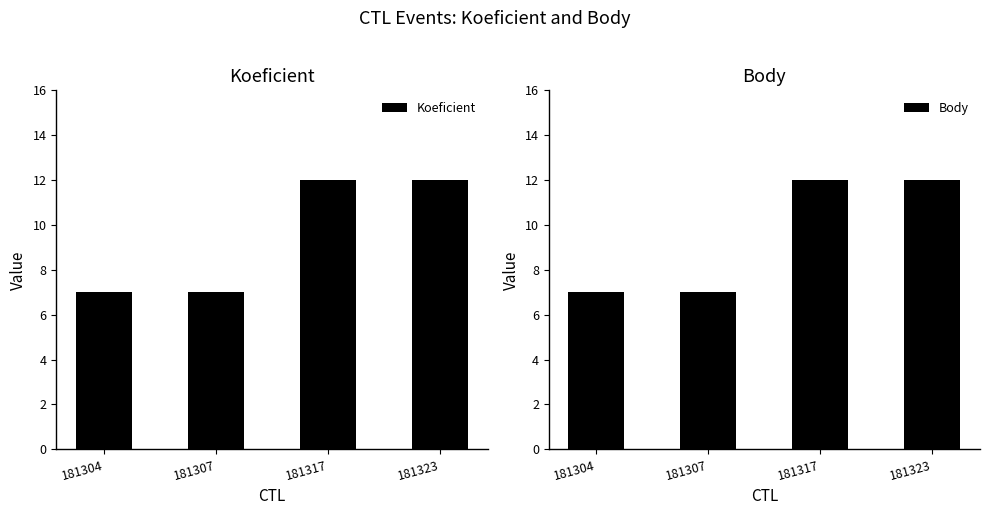

Reading left to right, extract all data points from this chart.

Koeficient: 181304=7	181307=7	181317=12	181323=12
Body: 181304=7	181307=7	181317=12	181323=12